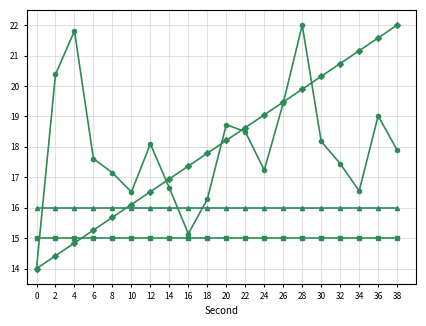

What is the greatest value displayed?

22.0